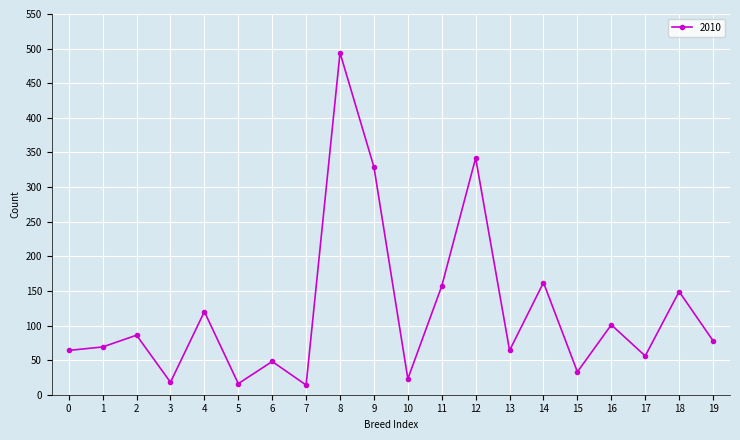

What is the greatest value displayed?

494